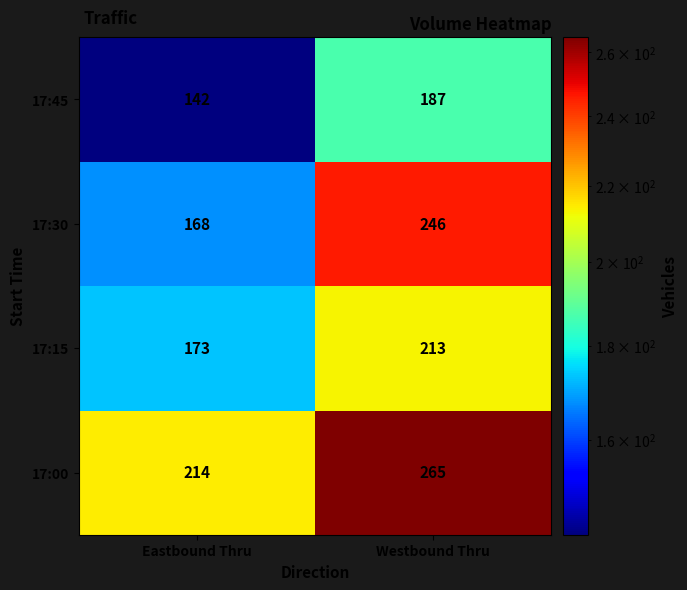

At which label is 17:45 closest to 164?

Eastbound Thru